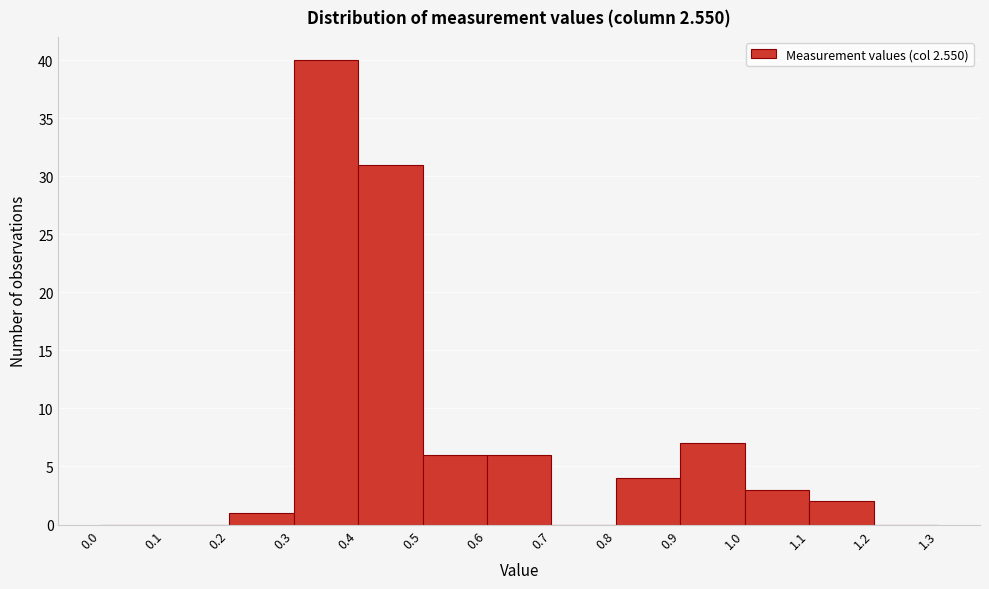

Reading left to right, transcribe this chart: for each bar, give the range it covers on the x-axis and its height. The values are not printed on the chart, so give them approximately, as read against the axis.

0.0 to 0.1: 0
0.1 to 0.2: 0
0.2 to 0.3: 1
0.3 to 0.4: 40
0.4 to 0.5: 31
0.5 to 0.6: 6
0.6 to 0.7: 6
0.7 to 0.8: 0
0.8 to 0.9: 4
0.9 to 1.0: 7
1.0 to 1.1: 3
1.1 to 1.2: 2
1.2 to 1.3: 0